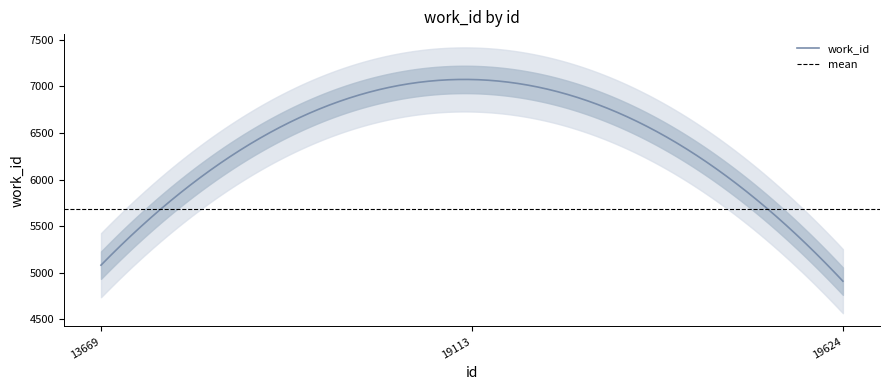

How many lines are shown in the chart?

1